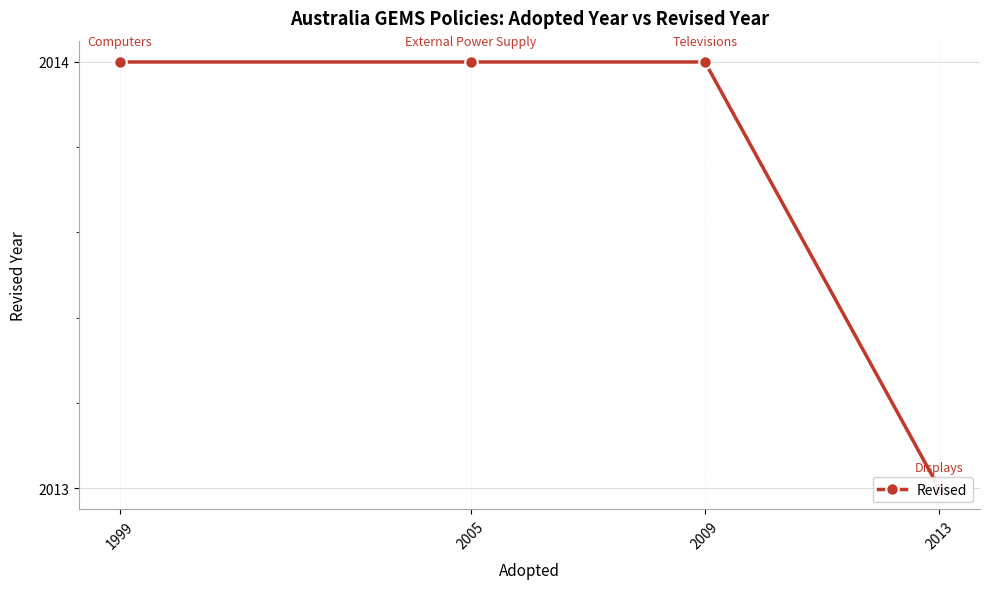

Reading left to right, list all the values displayed in this chart.

1999=2014	2005=2014	2009=2014	2013=2013